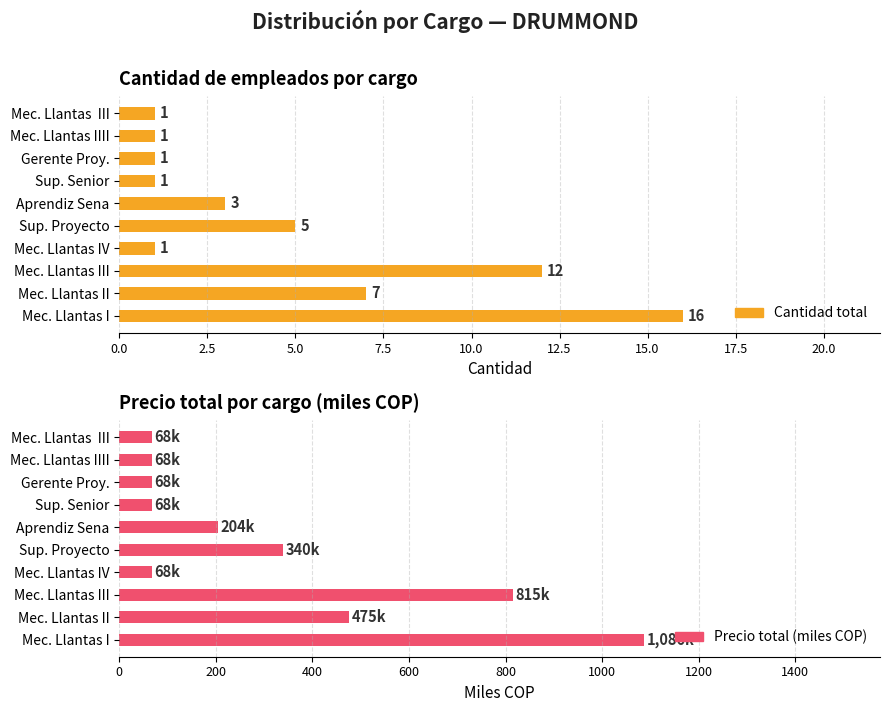

How many groups of bars are there?

10